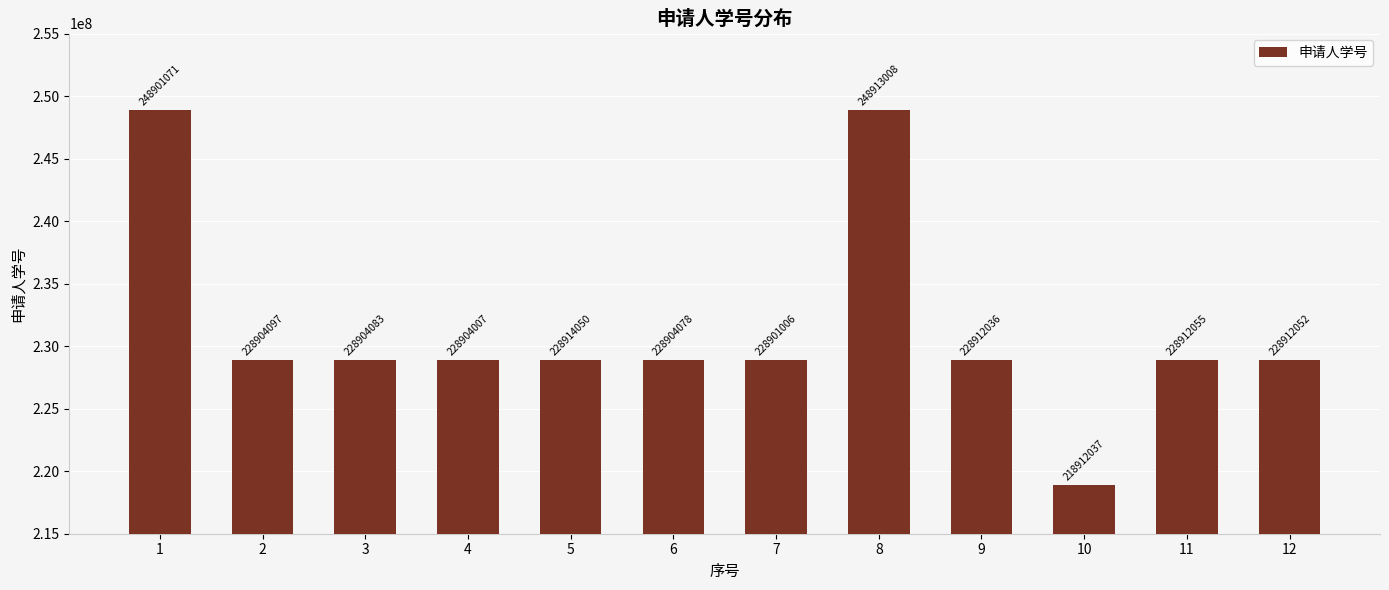

What is the average value?

231407798